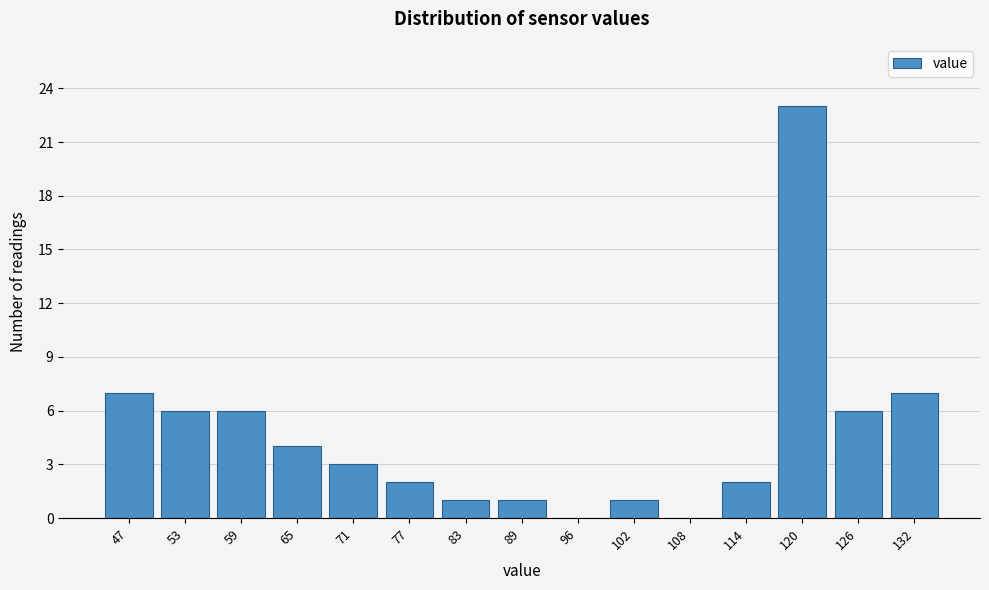

Reading right to left, what are all the values shown in this chart?

132=7	126=6	120=23	114=2	108=0	102=1	96=0	89=1	83=1	77=2	71=3	65=4	59=6	53=6	47=7